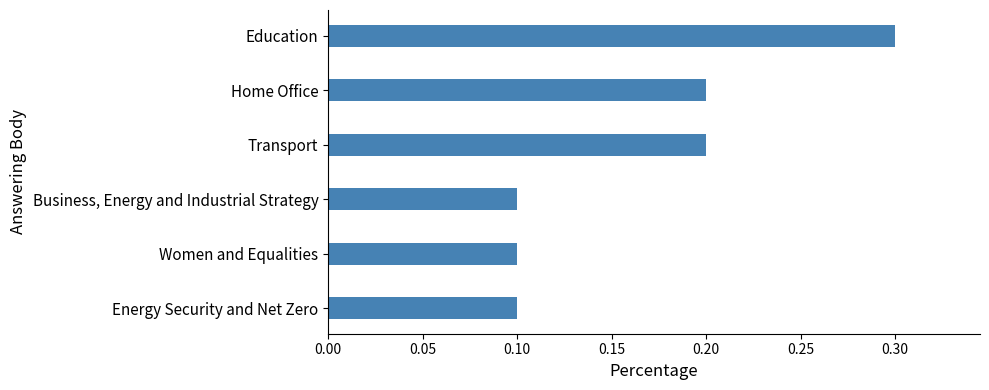

Reading top to bottom, list all the values displayed in this chart.

Education=0.3	Home Office=0.2	Transport=0.2	Business, Energy and Industrial Strategy=0.1	Women and Equalities=0.1	Energy Security and Net Zero=0.1